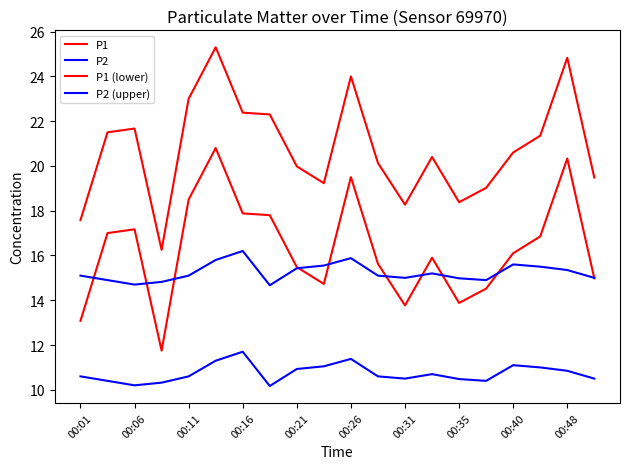

List the series in order of their peak value, lowest first.

P2, P2 (upper), P1 (lower), P1